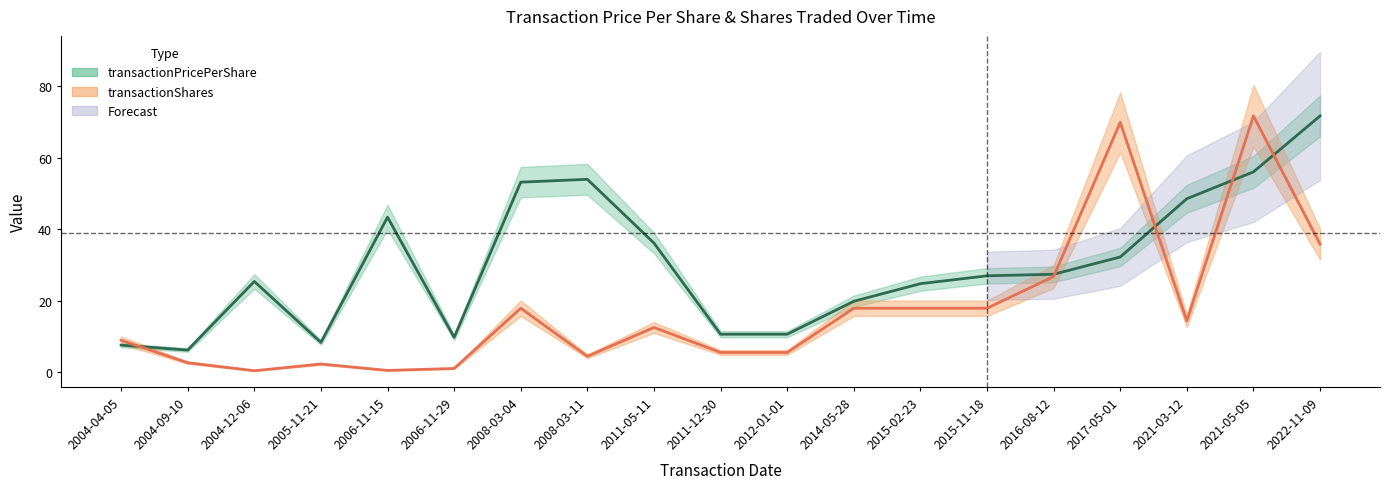

What is the total value across all series at 2015-02-23?

42.7